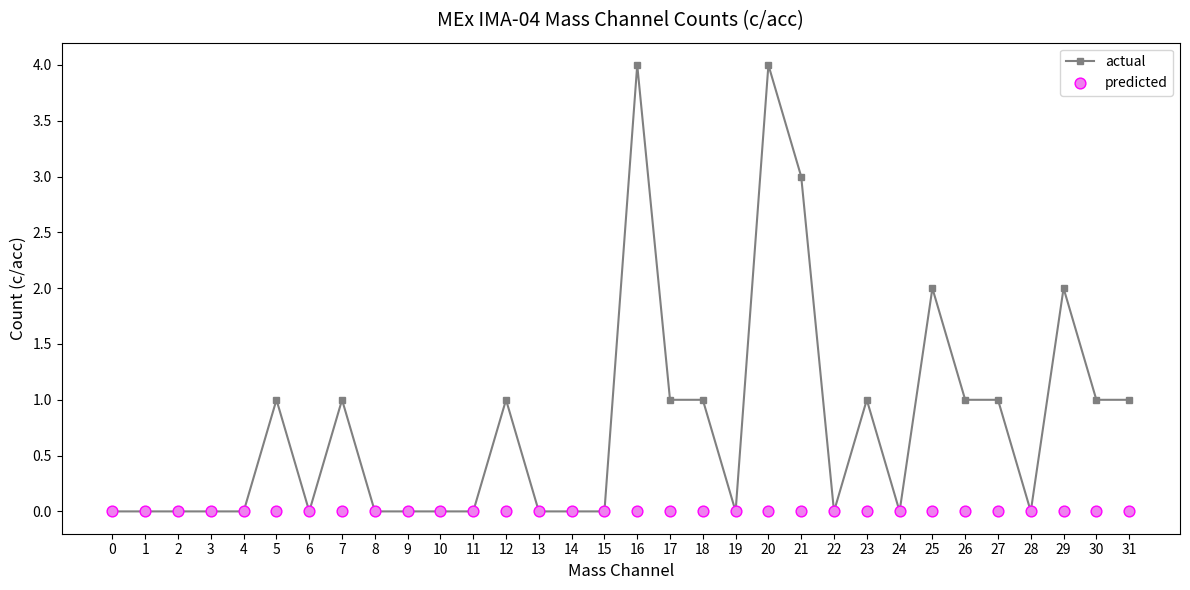

Which series contains the lowest Y value?

actual